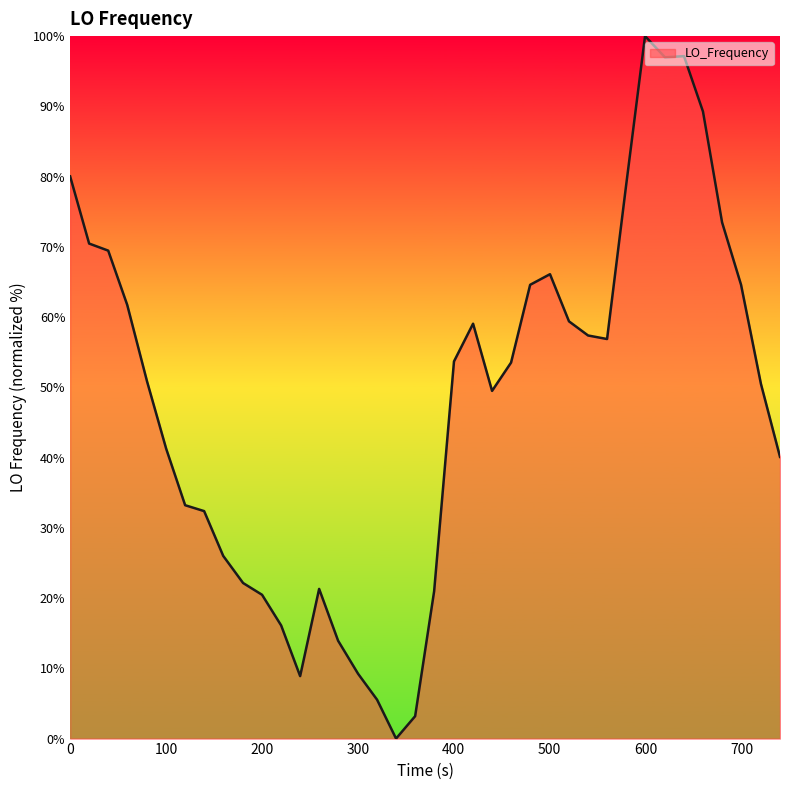

What is the difference between the maximum and minimum values?

100.0